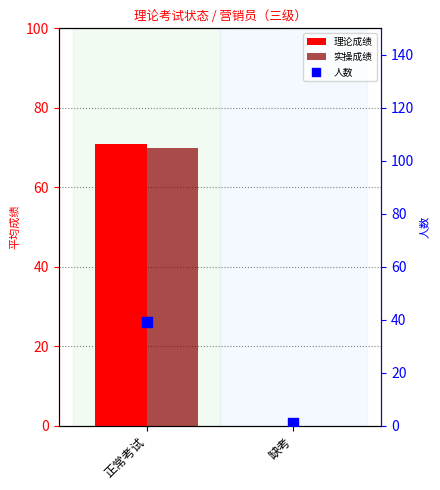

Which series has the largest Y range (max minus min)?

理论成绩